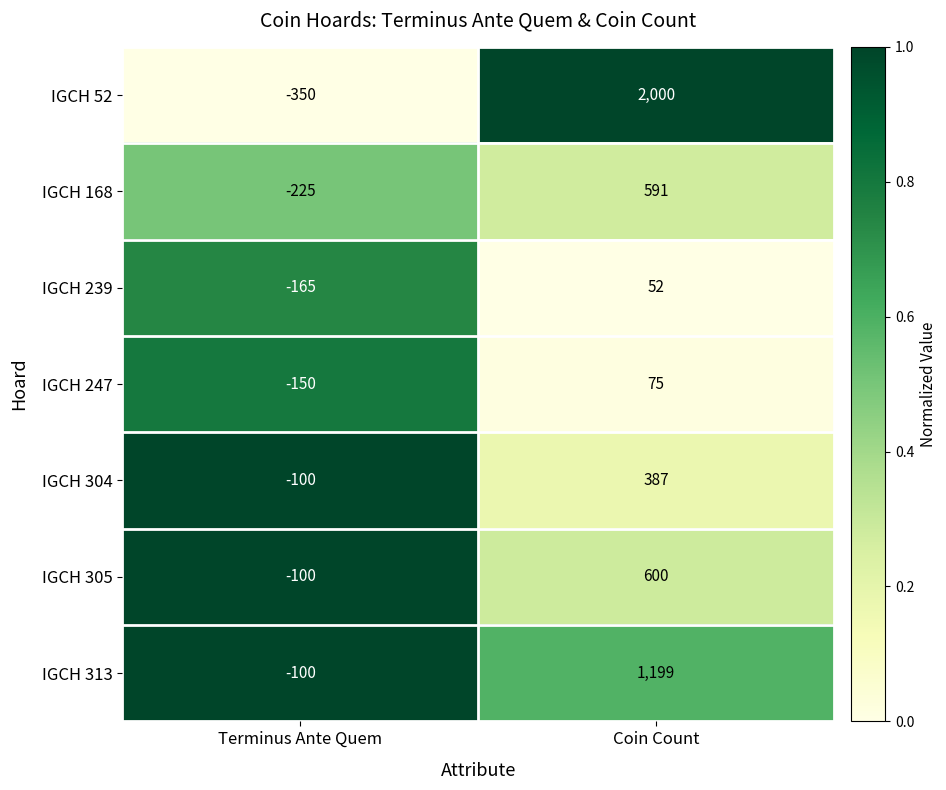

Which series has the widest spread of values?

IGCH 52